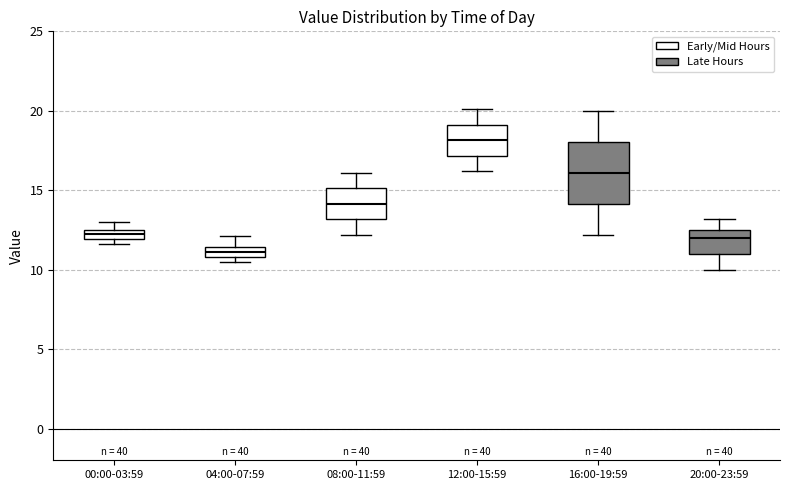

Comparing the boxes themselves (not the whiskers), which one is the tallest?

16:00-19:59